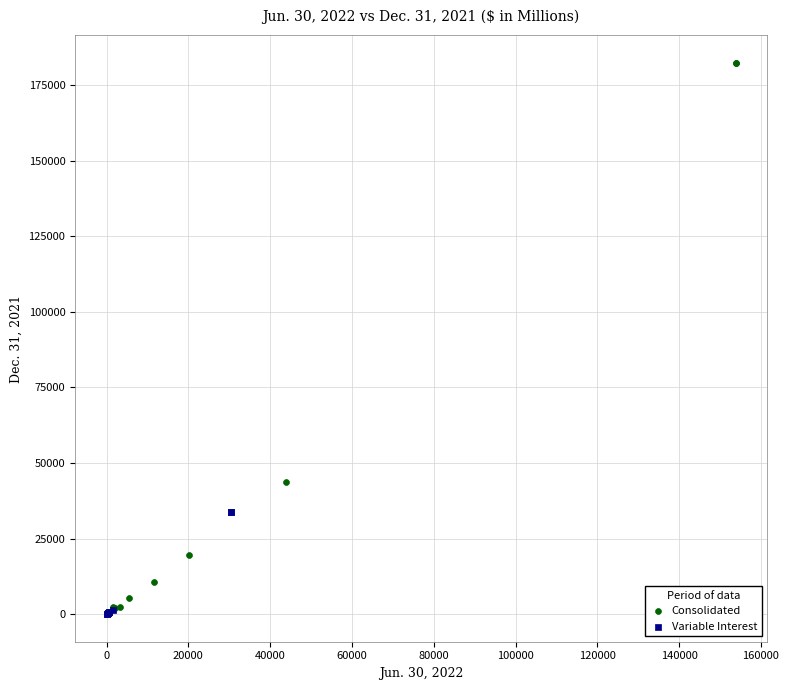

Which series has the largest Y range (max minus min)?

Consolidated